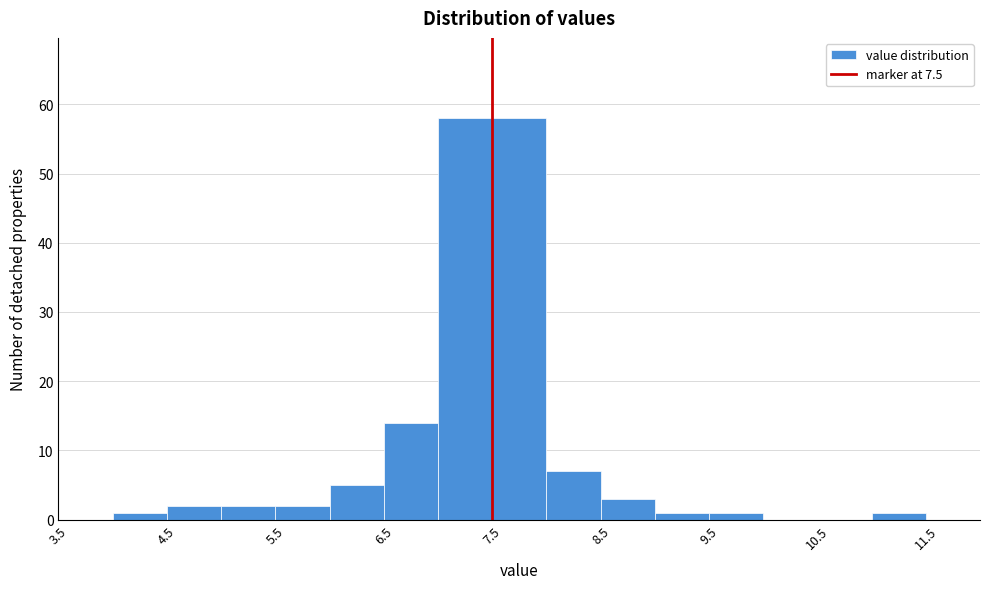

What is the height of the bar covering 5.5 to 6.0 on the x-axis? The values are not printed on the chart, so give them approximately, as read against the axis.

2